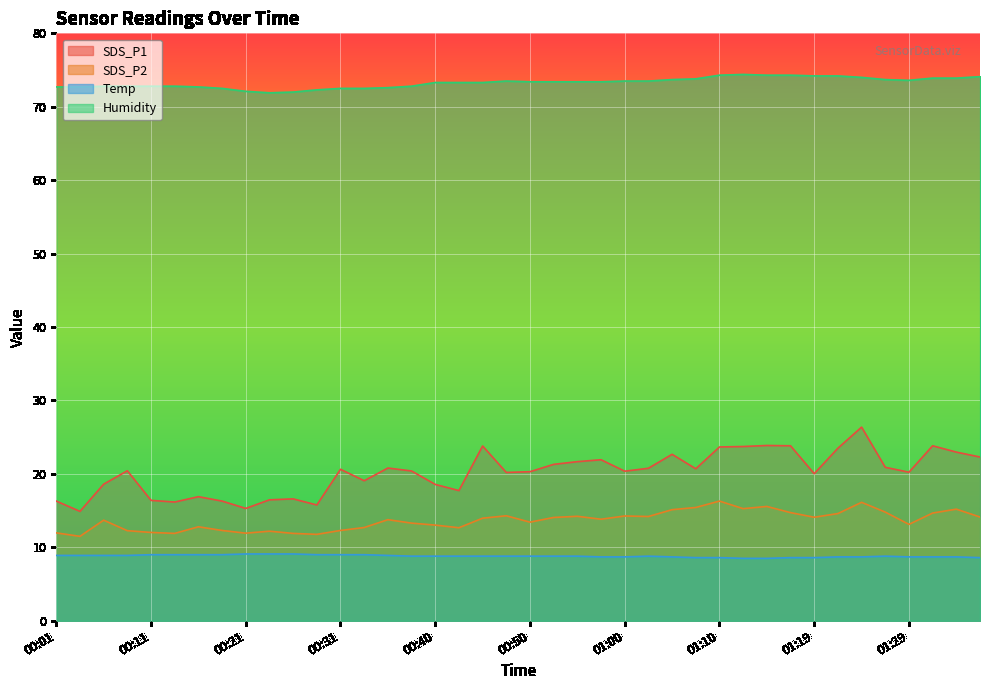

Reading left to right, transcribe all the data shown in this chart.

SDS_P1: 00:01=16.3	00:04=14.9	00:06=18.6	00:09=20.4	00:11=16.4	00:13=16.2	00:16=16.9	00:18=16.3	00:21=15.3	00:23=16.5	00:26=16.6	00:28=15.8	00:31=20.6	00:33=19.1	00:35=20.8	00:38=20.4	00:40=18.6	00:43=17.7	00:45=23.8	00:48=20.2	00:50=20.3	00:52=21.3	00:55=21.7	00:57=21.9	01:00=20.4	01:02=20.8	01:05=22.7	01:07=20.7	01:10=23.7	01:12=23.7	01:14=23.9	01:17=23.8	01:19=20.0	01:22=23.5	01:24=26.4	01:27=20.9	01:29=20.2	01:31=23.8	01:34=23.0	01:36=22.3
SDS_P2: 00:01=12.0	00:04=11.5	00:06=13.7	00:09=12.3	00:11=12.0	00:13=11.9	00:16=12.8	00:18=12.3	00:21=11.9	00:23=12.2	00:26=11.9	00:28=11.8	00:31=12.3	00:33=12.7	00:35=13.8	00:38=13.3	00:40=13.0	00:43=12.7	00:45=14.0	00:48=14.3	00:50=13.4	00:52=14.1	00:55=14.2	00:57=13.8	01:00=14.3	01:02=14.2	01:05=15.1	01:07=15.4	01:10=16.3	01:12=15.3	01:14=15.6	01:17=14.7	01:19=14.1	01:22=14.6	01:24=16.1	01:27=14.8	01:29=13.1	01:31=14.7	01:34=15.2	01:36=14.1
Temp: 00:01=8.9	00:04=8.9	00:06=8.9	00:09=8.9	00:11=9.0	00:13=9.0	00:16=9.0	00:18=9.0	00:21=9.1	00:23=9.1	00:26=9.1	00:28=9.0	00:31=9.0	00:33=9.0	00:35=8.9	00:38=8.8	00:40=8.8	00:43=8.8	00:45=8.8	00:48=8.8	00:50=8.8	00:52=8.8	00:55=8.8	00:57=8.7	01:00=8.7	01:02=8.8	01:05=8.7	01:07=8.6	01:10=8.6	01:12=8.5	01:14=8.5	01:17=8.6	01:19=8.6	01:22=8.7	01:24=8.7	01:27=8.8	01:29=8.7	01:31=8.7	01:34=8.7	01:36=8.6
Humidity: 00:01=72.7	00:04=72.7	00:06=72.8	00:09=72.8	00:11=72.8	00:13=72.8	00:16=72.7	00:18=72.5	00:21=72.1	00:23=71.9	00:26=72.0	00:28=72.3	00:31=72.5	00:33=72.5	00:35=72.6	00:38=72.8	00:40=73.3	00:43=73.3	00:45=73.3	00:48=73.5	00:50=73.4	00:52=73.4	00:55=73.4	00:57=73.4	01:00=73.5	01:02=73.5	01:05=73.7	01:07=73.8	01:10=74.3	01:12=74.4	01:14=74.3	01:17=74.3	01:19=74.2	01:22=74.2	01:24=74.0	01:27=73.7	01:29=73.6	01:31=73.9	01:34=73.9	01:36=74.1